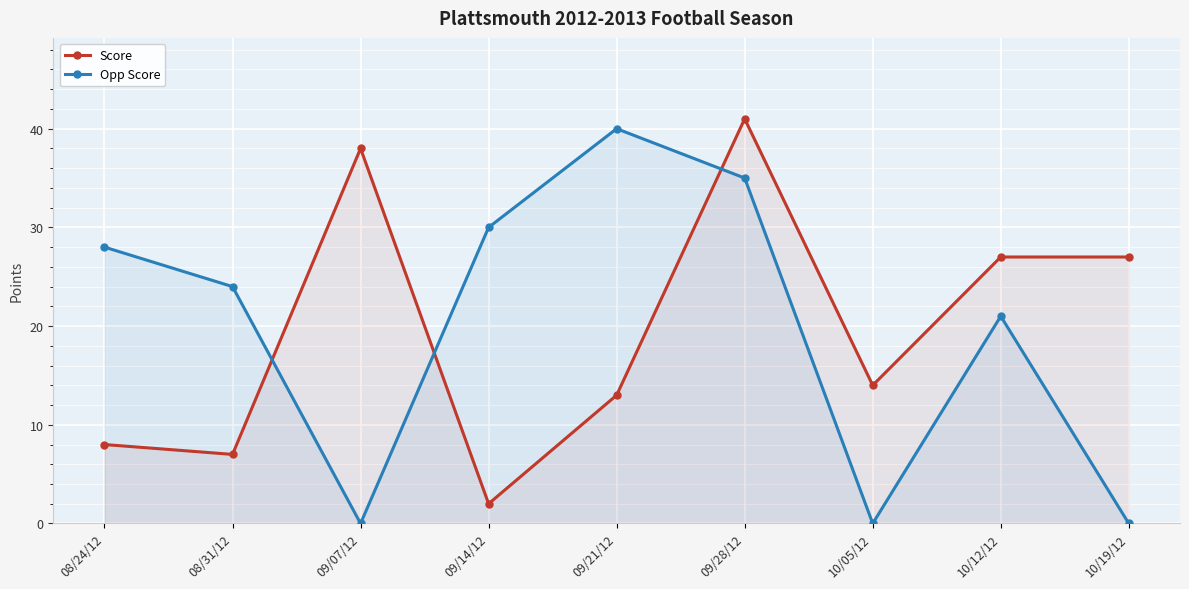

At 09/14/12, list the series in order from largest to smallest.

Opp Score, Score